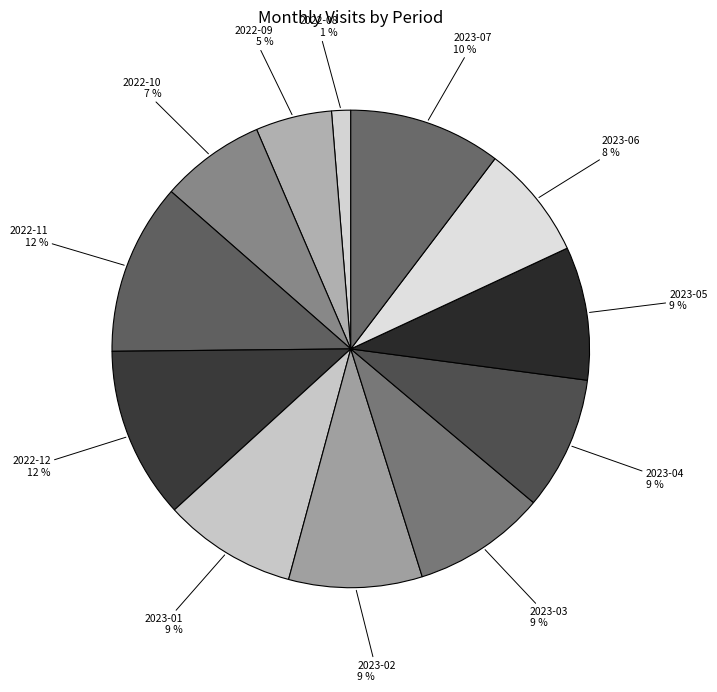

Which category has the smallest portion of the pie?

2022-08